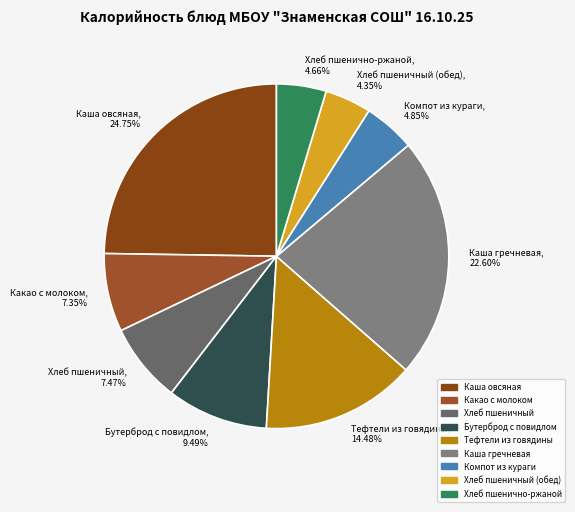

Which category has the biggest portion of the pie?

Каша овсяная